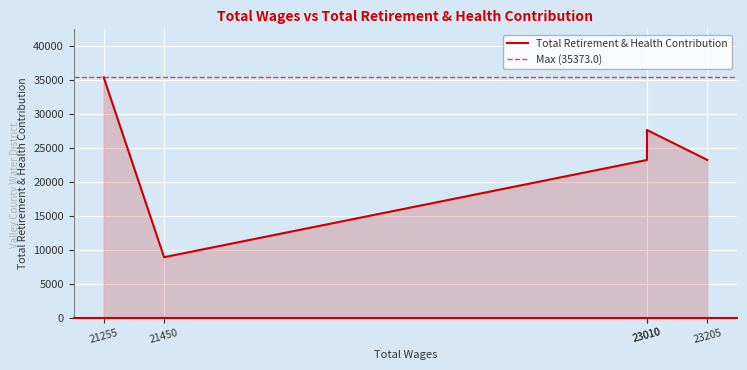

At which category does the chart reach its minimum across all series?

21450.0